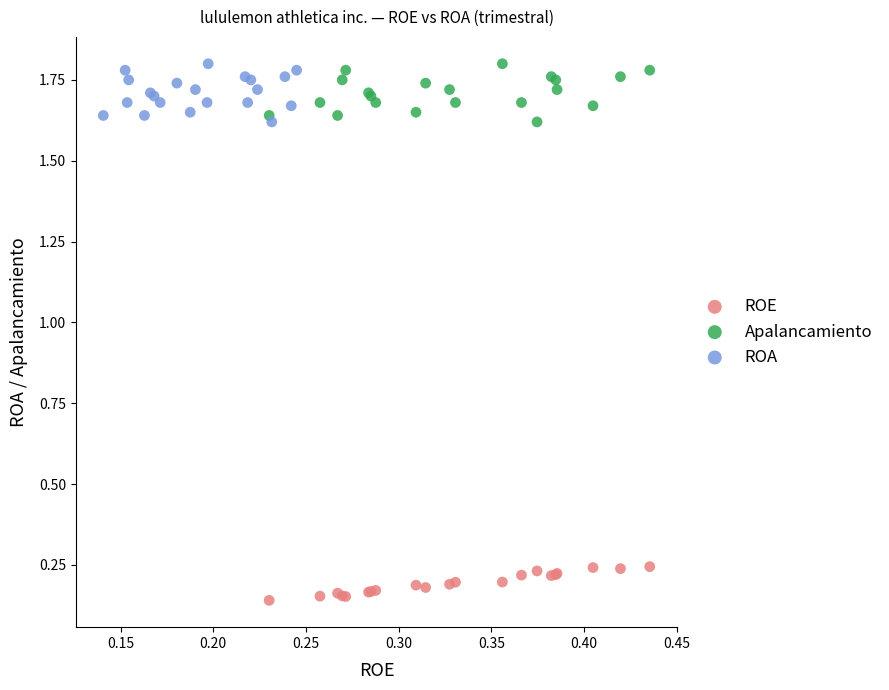

Which series reaches the minimum Y coordinate?

ROE